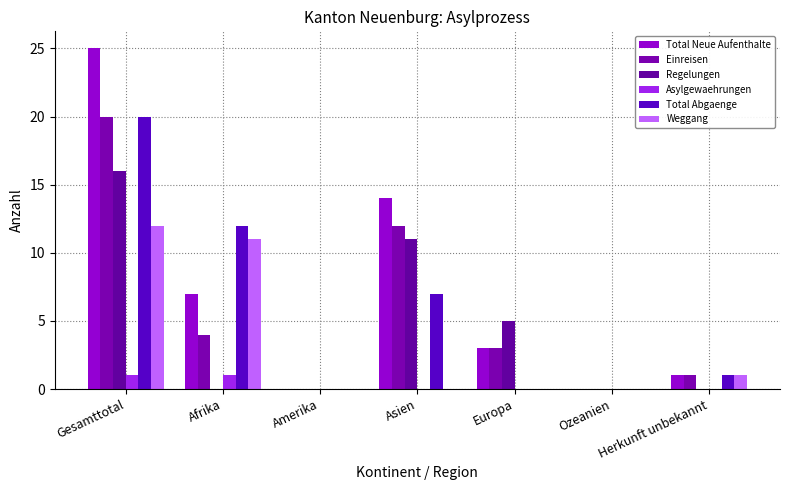

Is the value of Asylgewaehrungen at Asien greater than the value of Einreisen at Ozeanien?

No